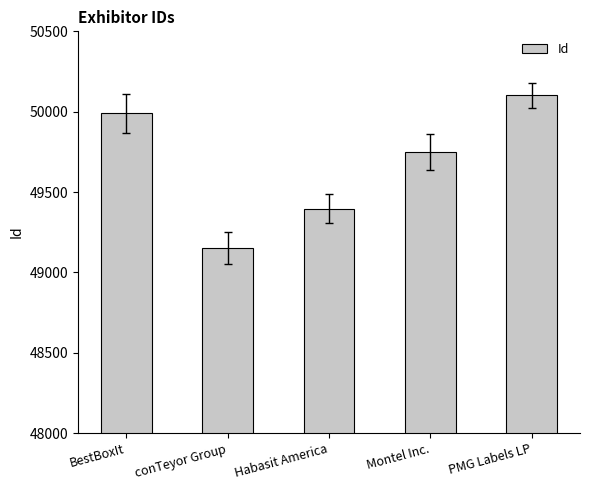

What is the sum of all values?

248385